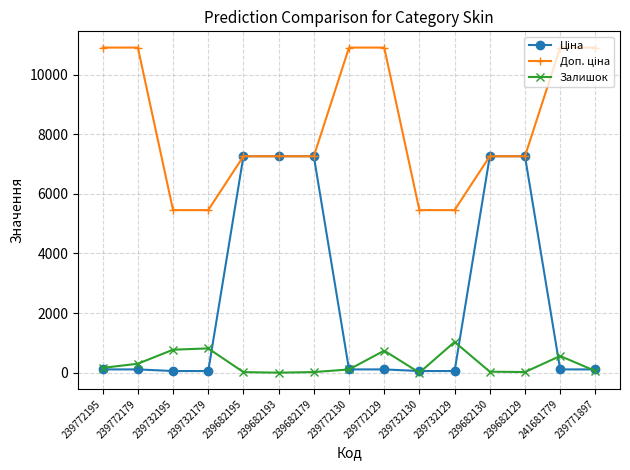

Does the chart have visible grid lines?

Yes